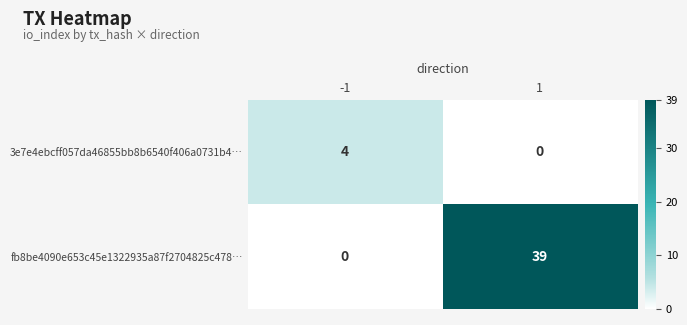

At -1, list the series in order from largest to smallest.

3e7e4ebcff057da46855bb8b6540f406a0731b4…, fb8be4090e653c45e1322935a87f2704825c478…